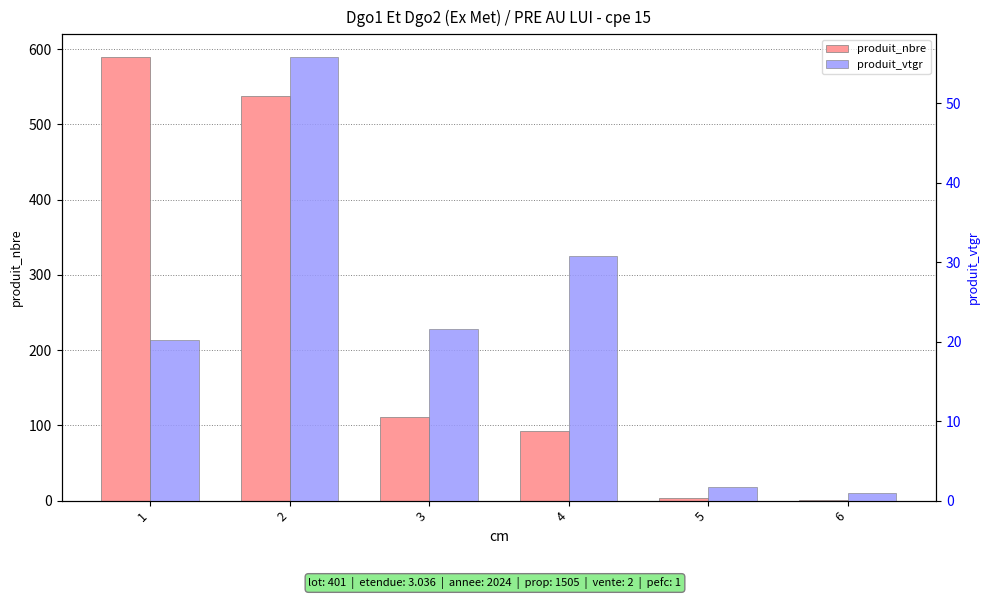

How many groups of bars are there?

6